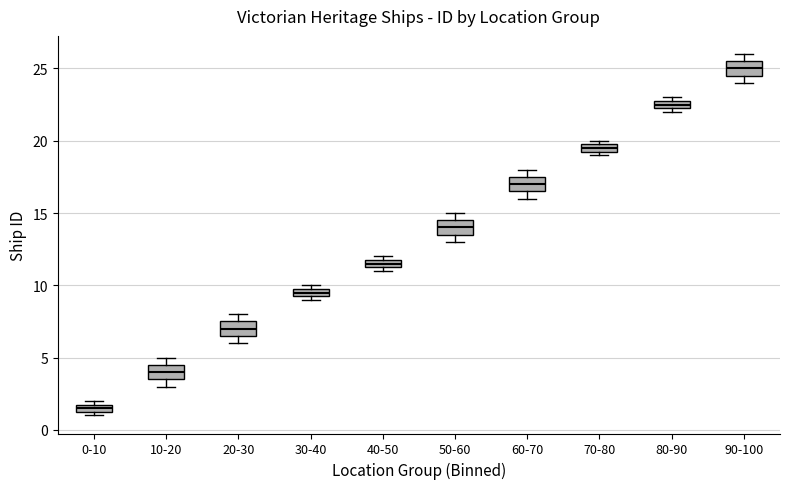

Which box's median line is the lowest?

0-10